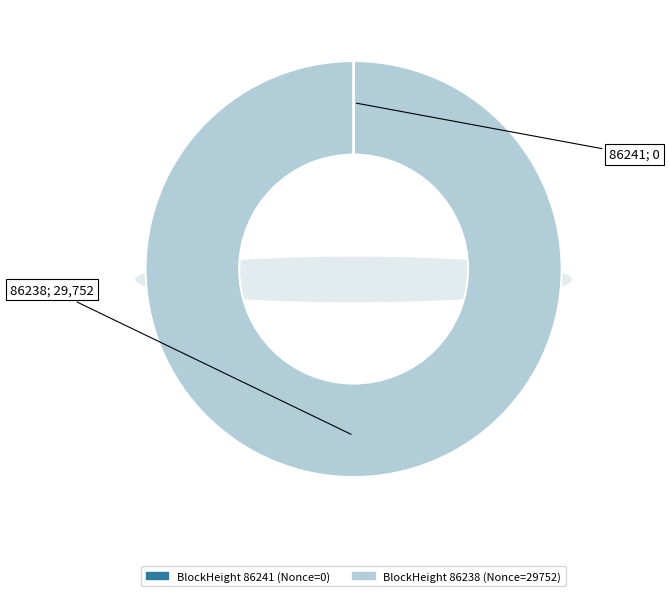

Which slice is the largest?

86238